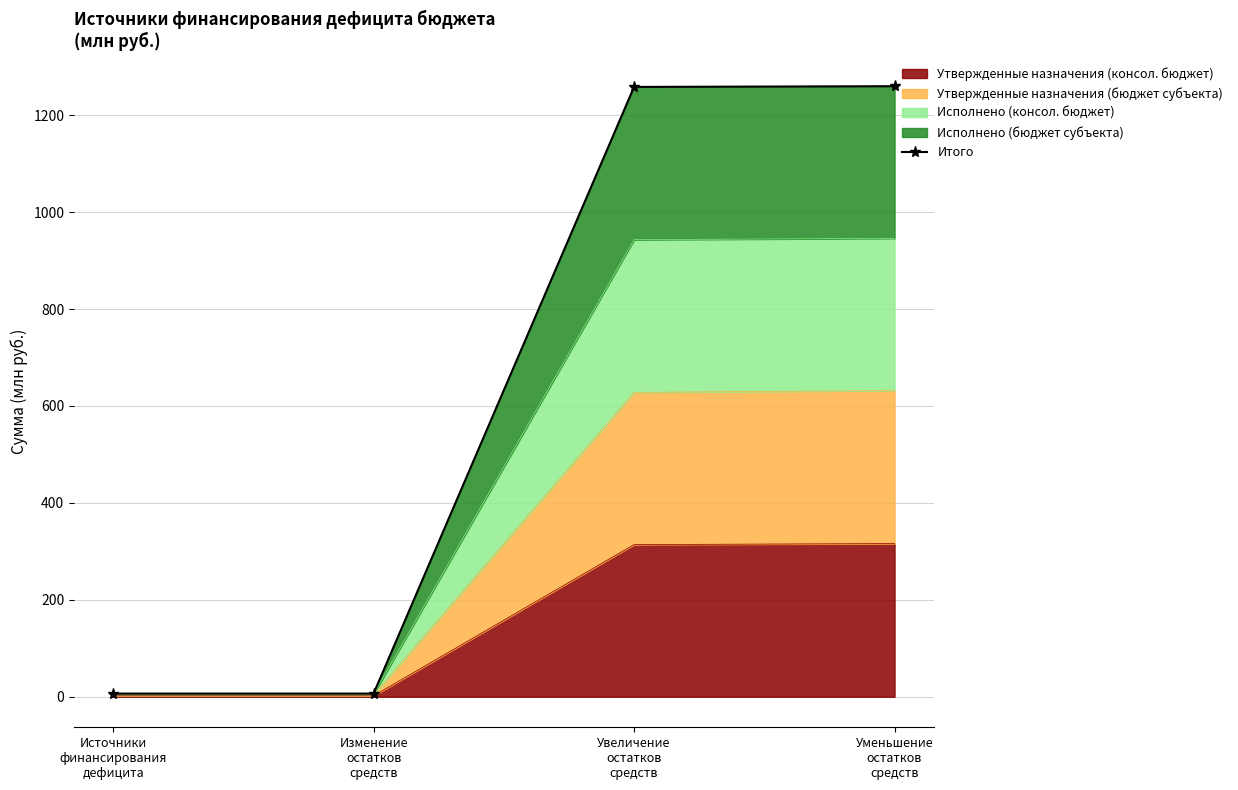

What is the sum of all values?

2530.9